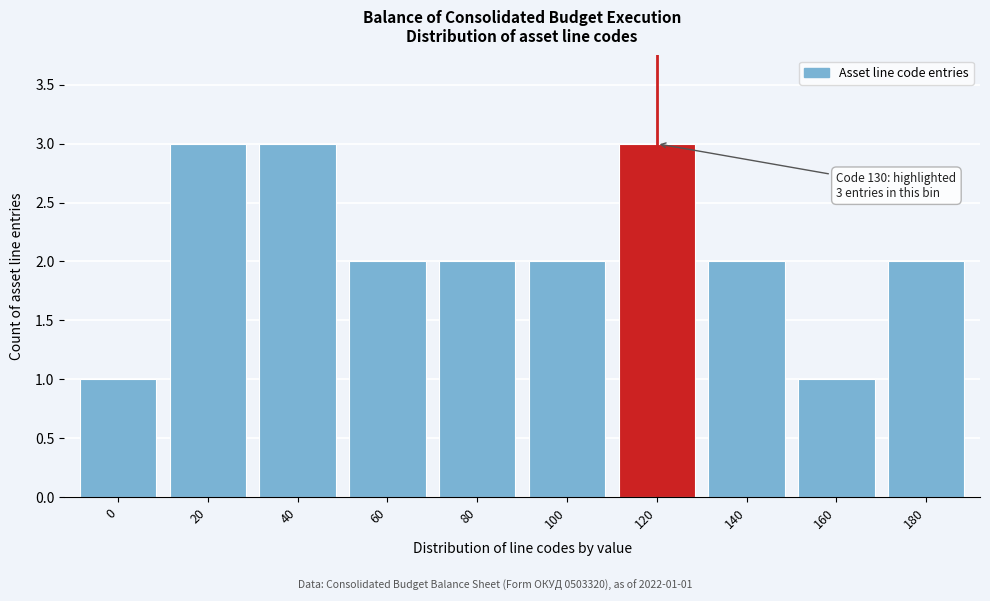

Reading right to left, what are all the values shown in this chart?

2	1	2	3	2	2	2	3	3	1